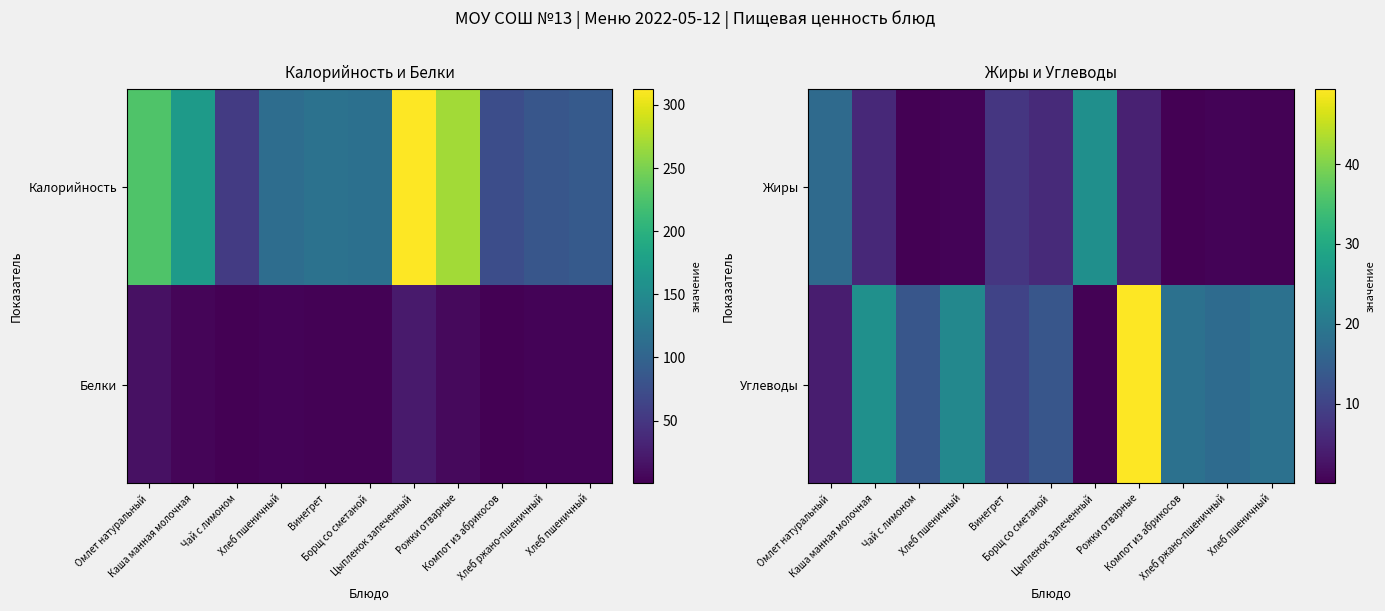

Between Хлеб пшеничный and Цыпленок запеченный, which is larger?

Цыпленок запеченный